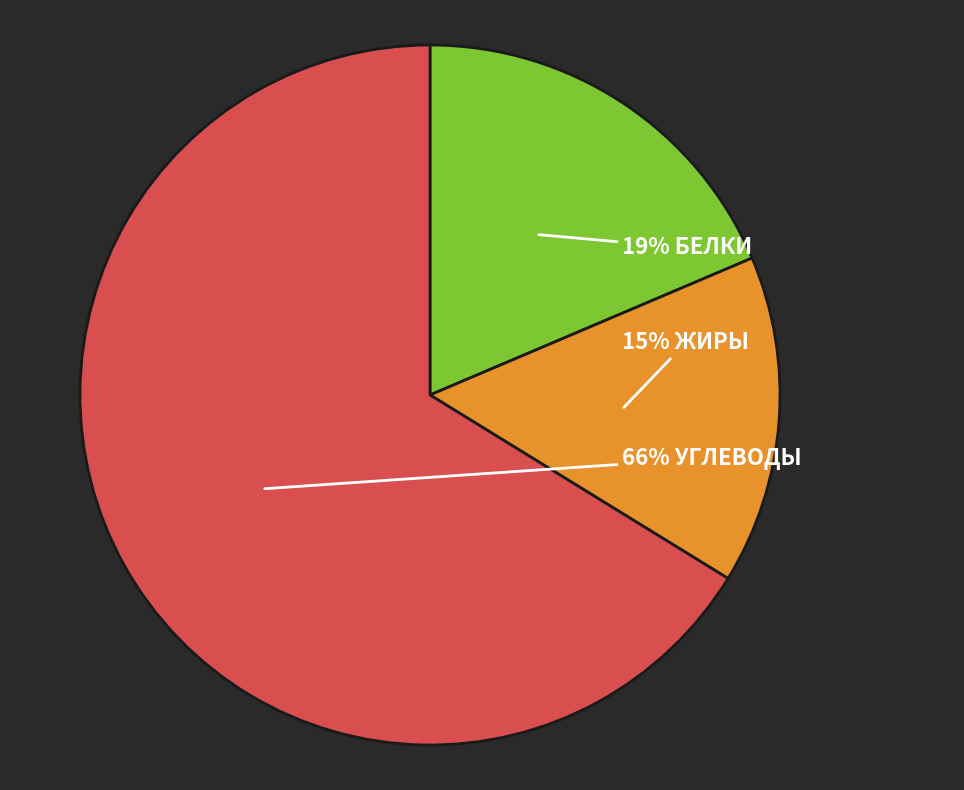

Does any single category account for the majority?

Yes